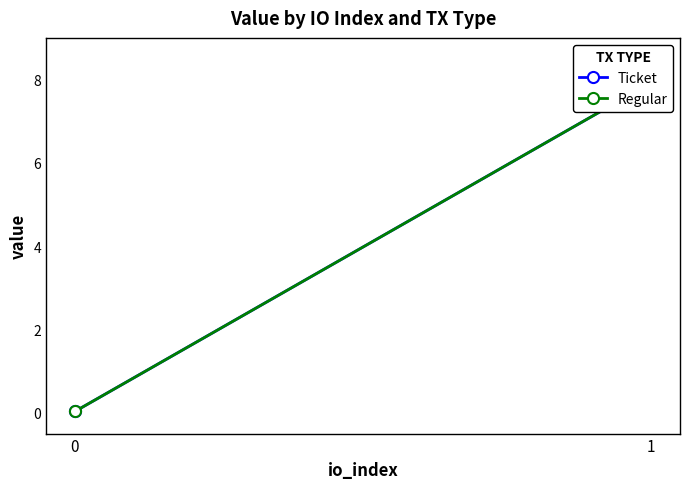

How many data points in Ticket are less than 7?

1